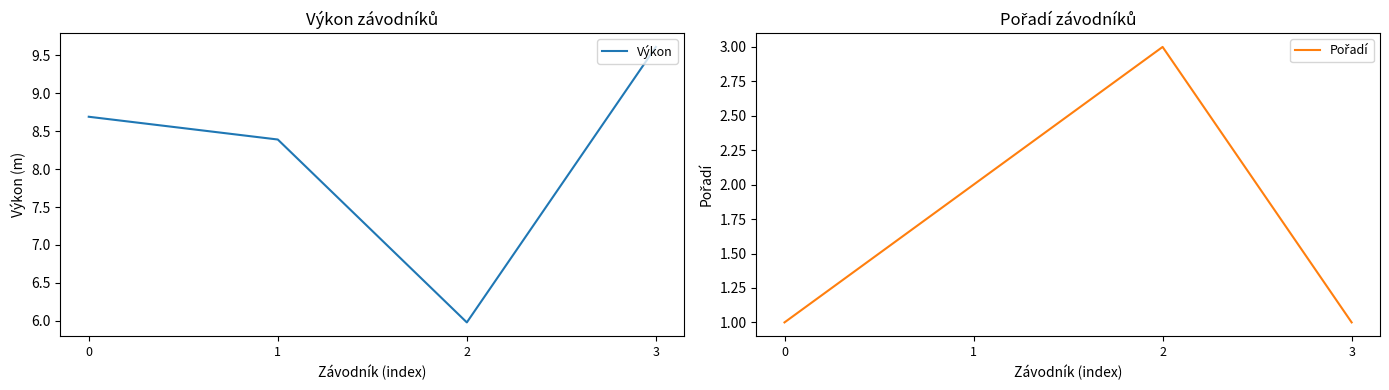

What is the smallest value displayed?

1.0